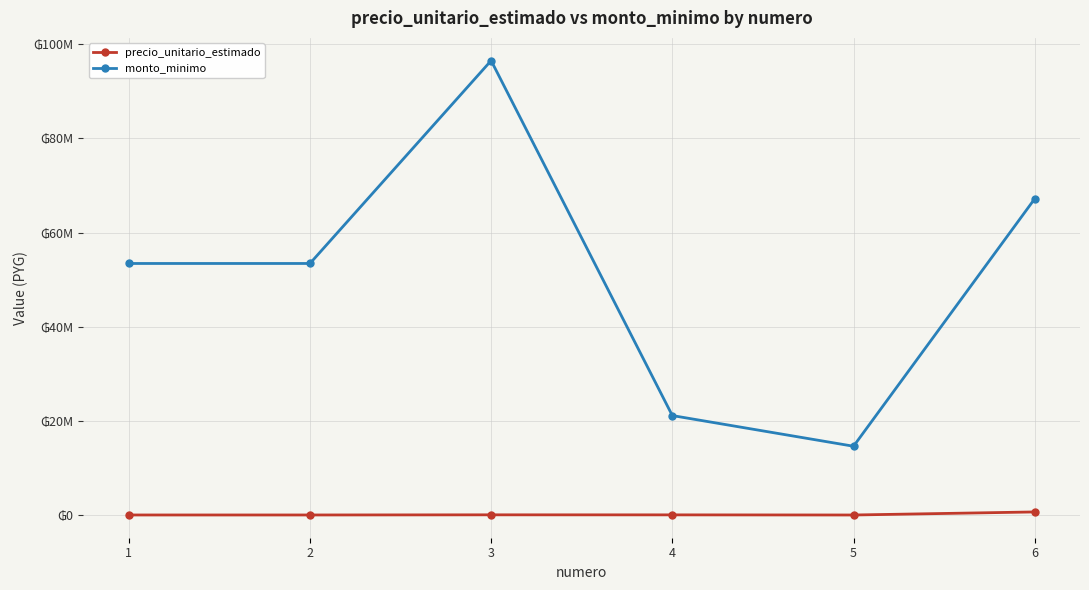

Does the chart have visible grid lines?

Yes